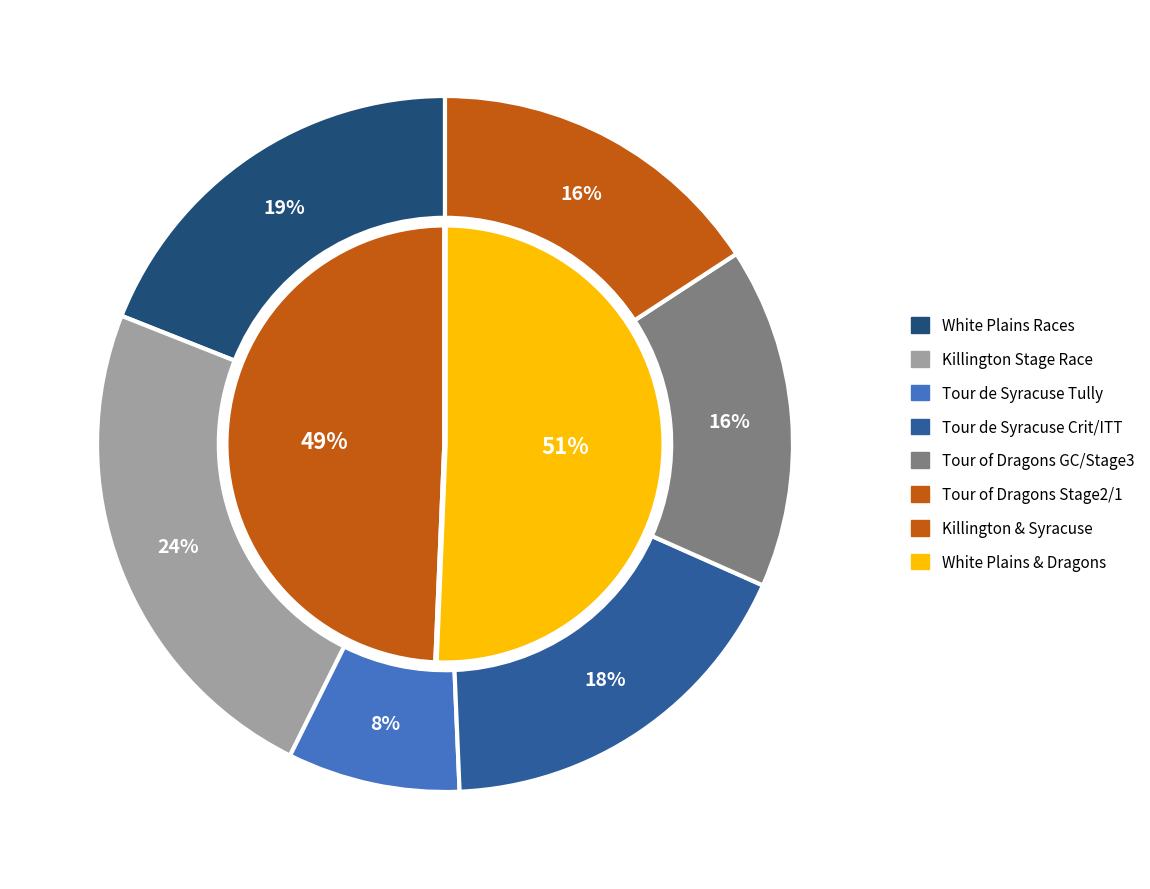

Is it true that Killington Stage Race - Stage 3 is 1% of the pie?

False